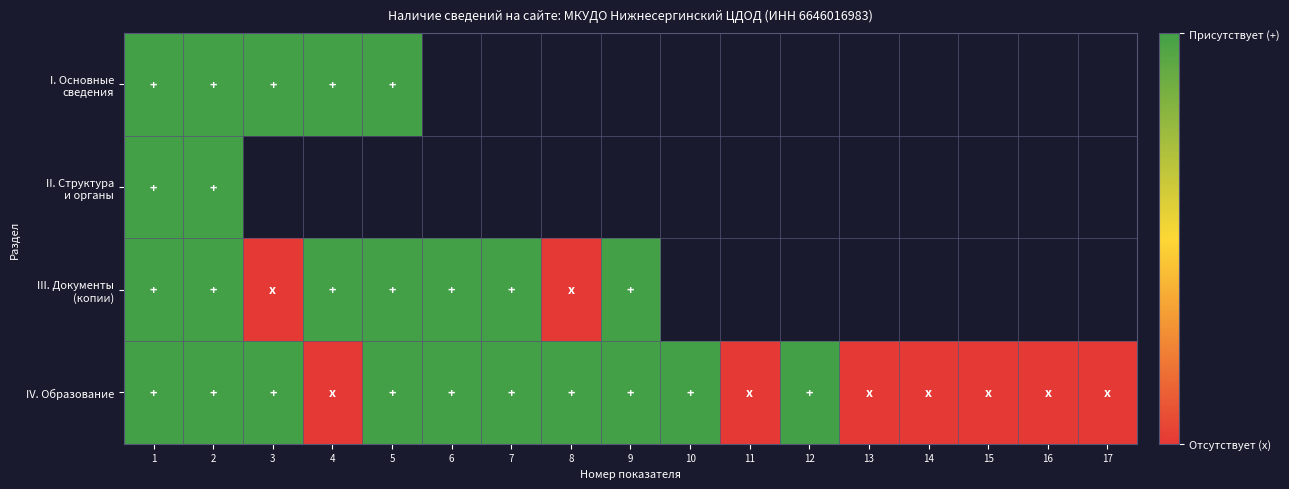

At which label is IV. Образование closest to 0?

4